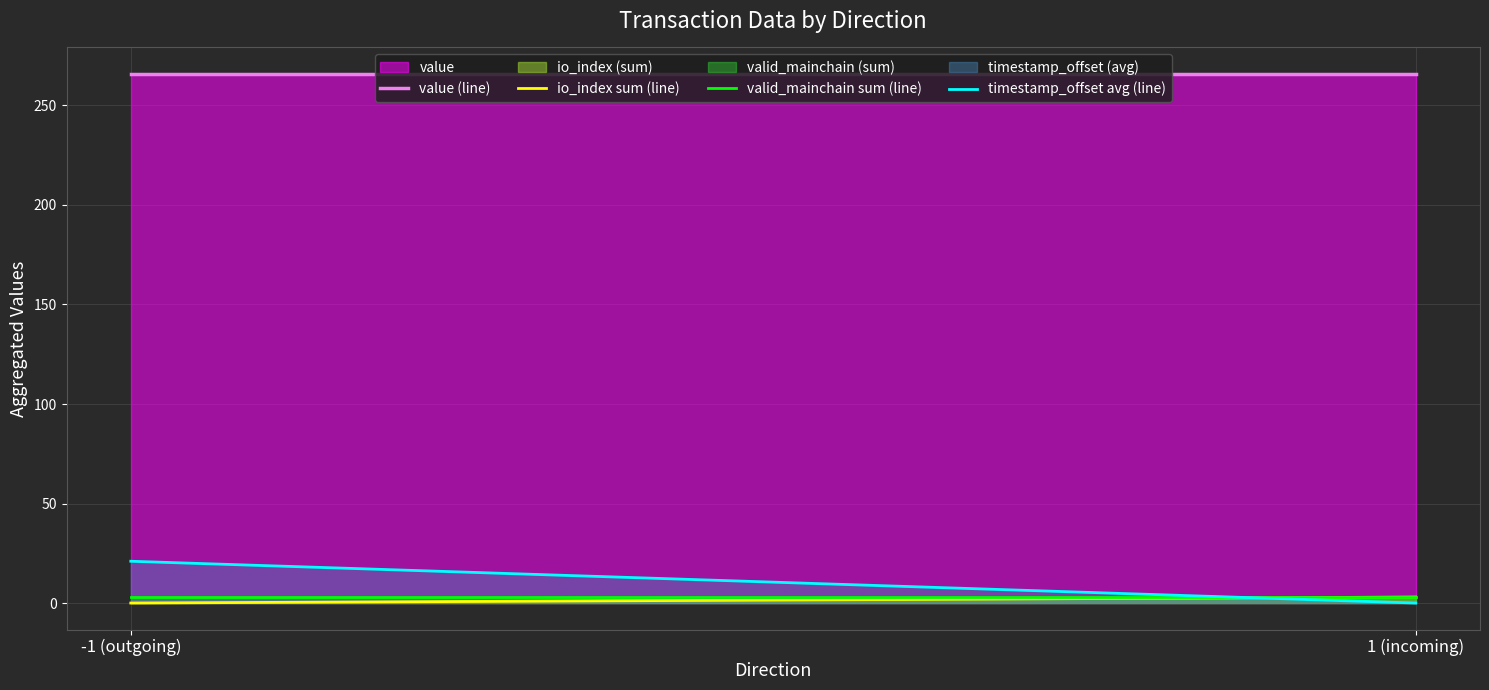

What is the label of the 2nd point from the right?

-1 (outgoing)